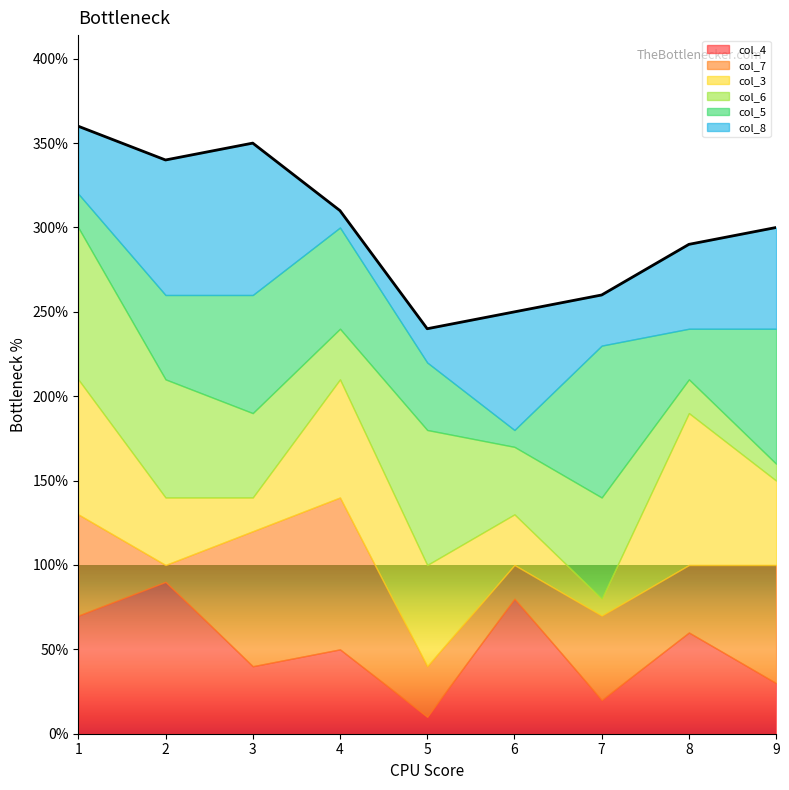

At how many categories does at least one series exceed 1?

9